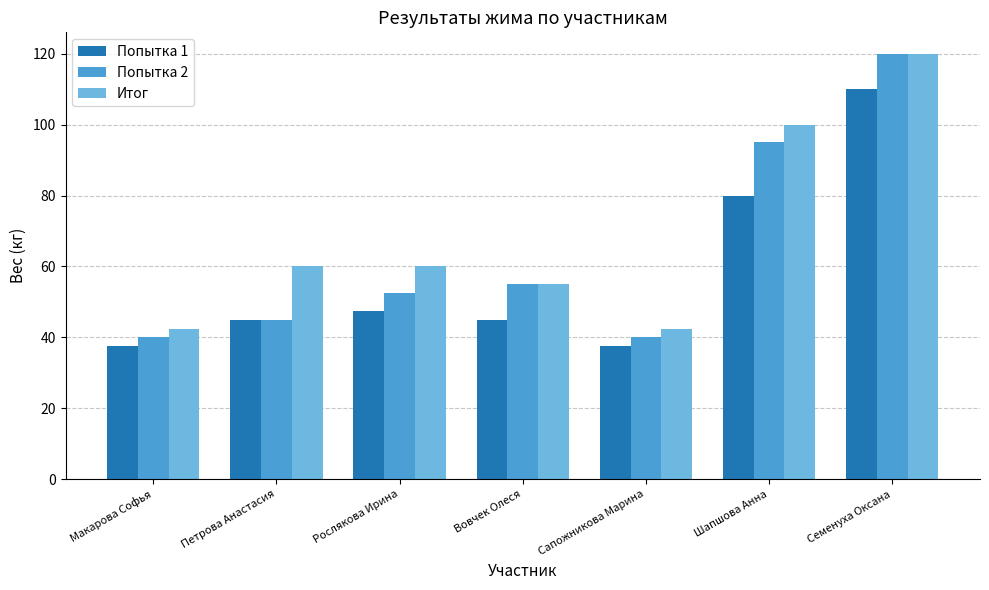

What is the difference between the Попытка 1 values at Шапшова Анна and Сапожникова Марина?

42.5